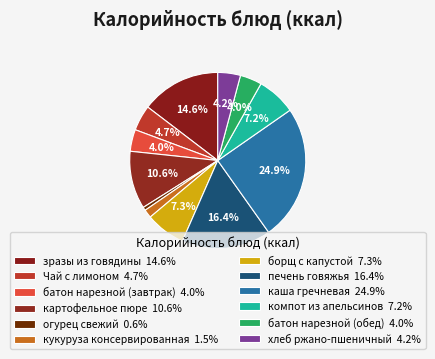

To the nearest percent, what is the combined percentage of картофельное пюре and борщ с капустой?

18%